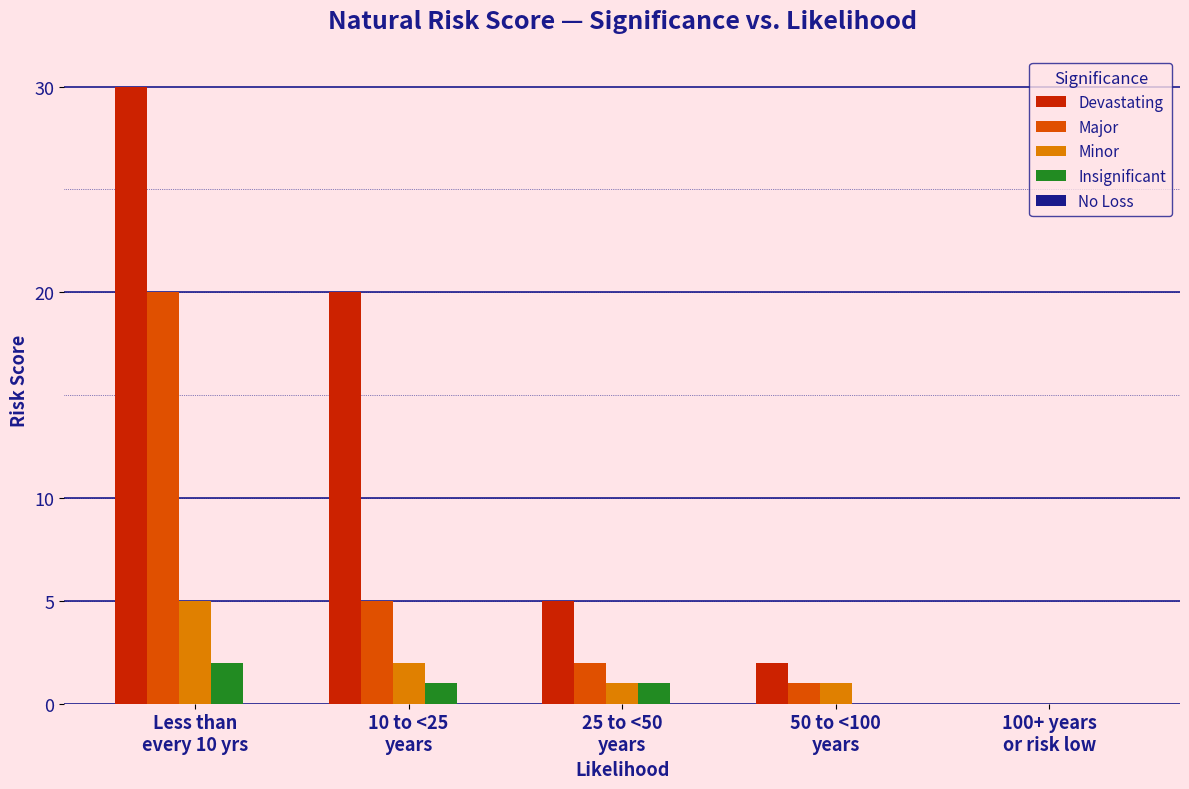

What is the sum of all Major values?

28